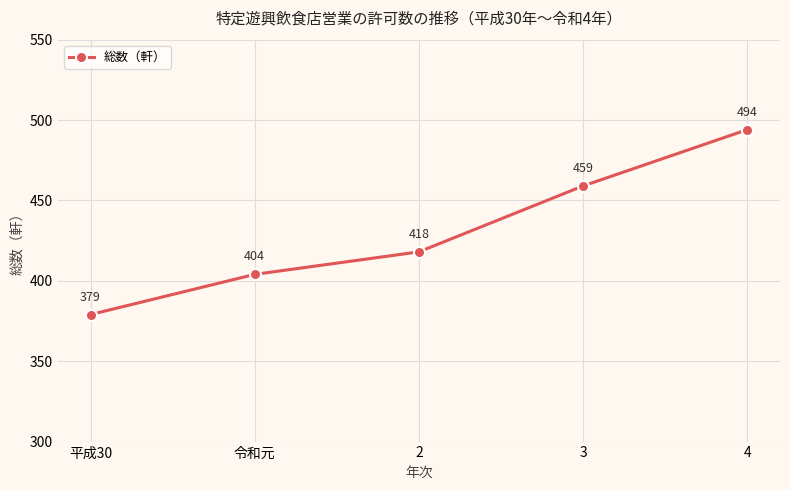

Between 3 and 4, which is larger?

4